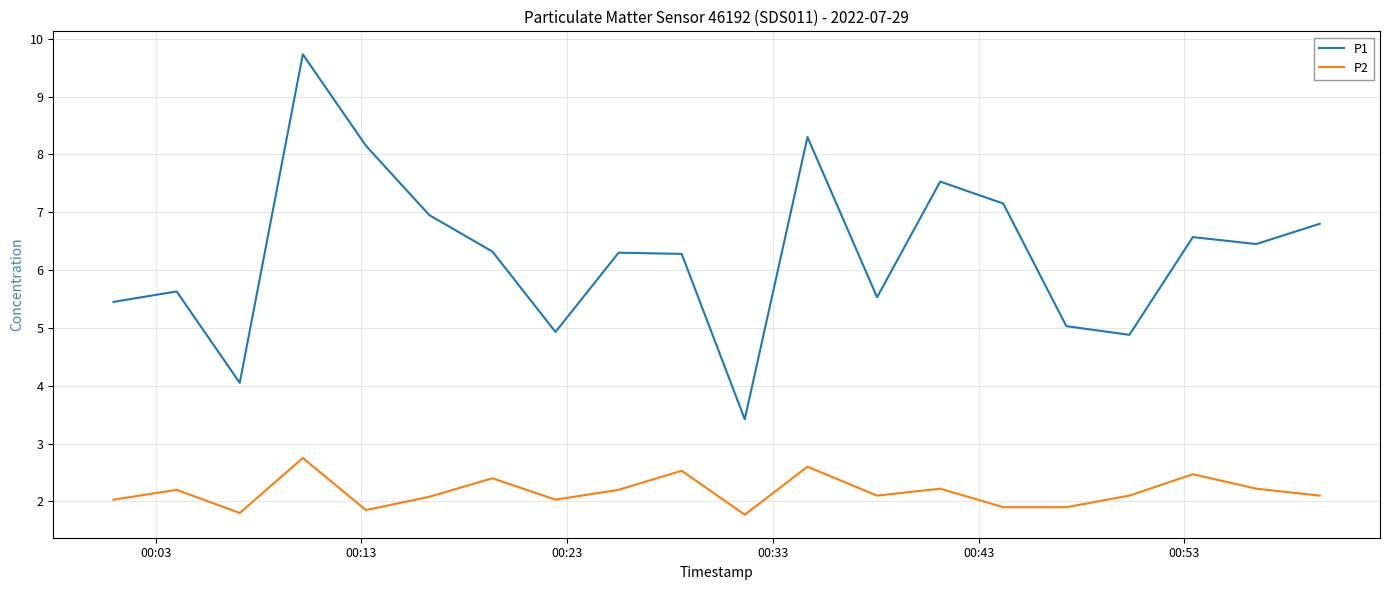

Which series has the widest spread of values?

P1